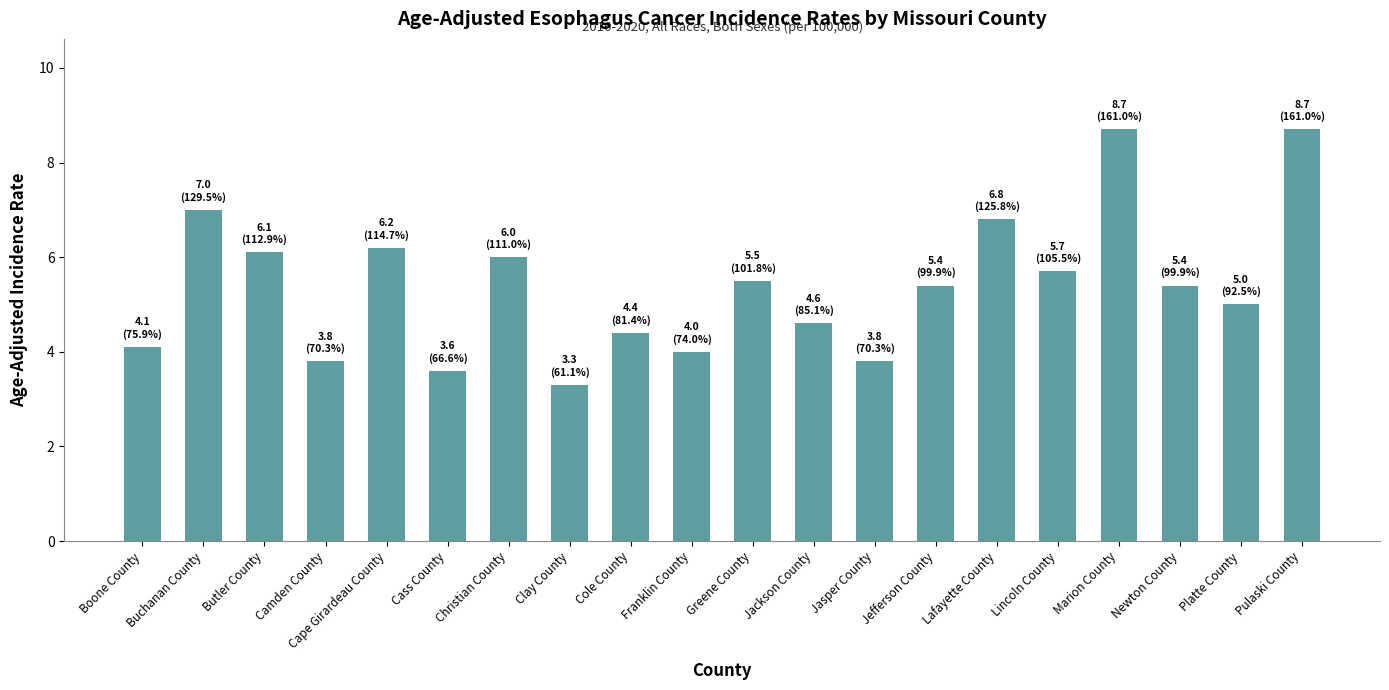

What is the change in value from Jefferson County to Platte County?

-0.4